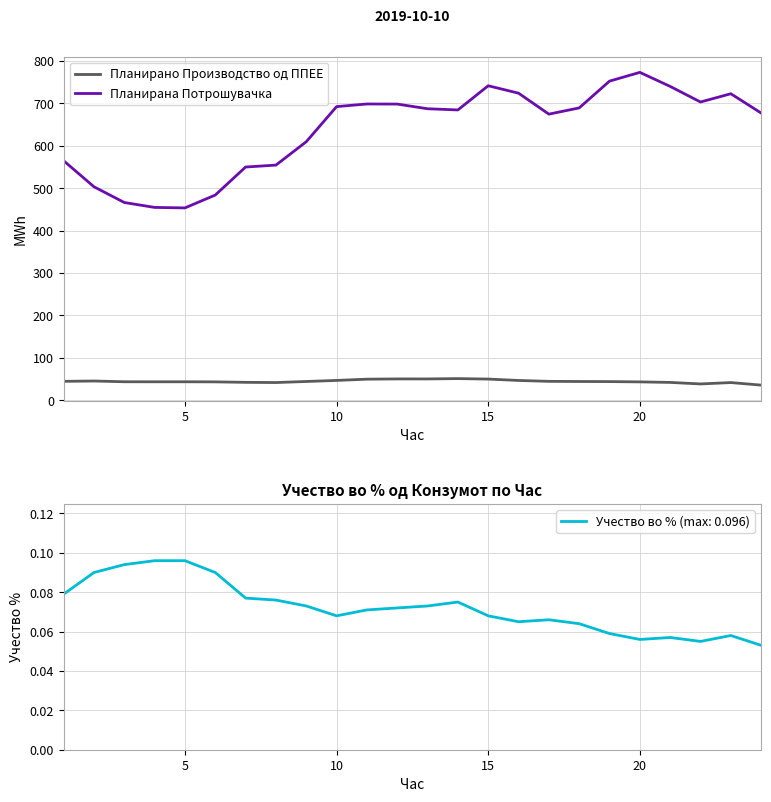

How many values in the Планирана Потрошувачка series exceed 687?

12